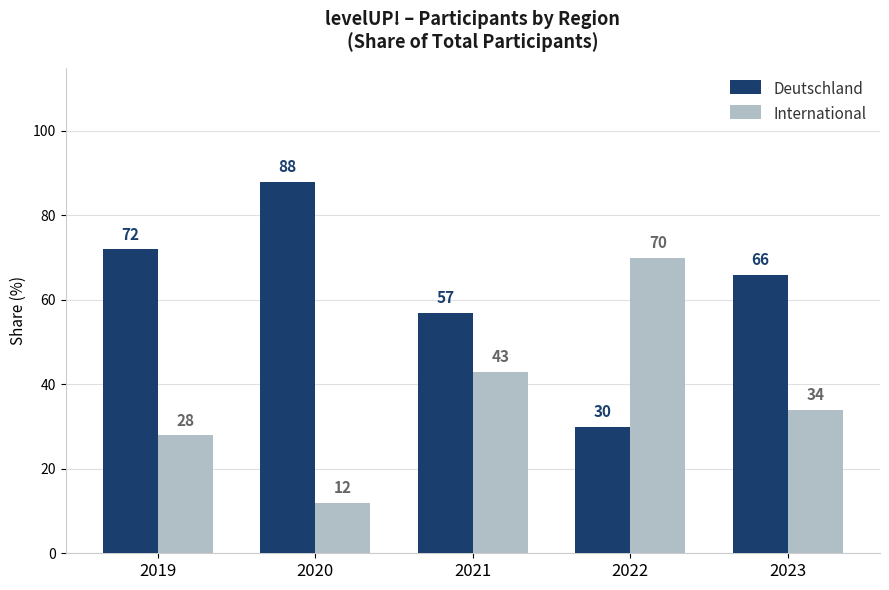

Are the bars horizontal?

No